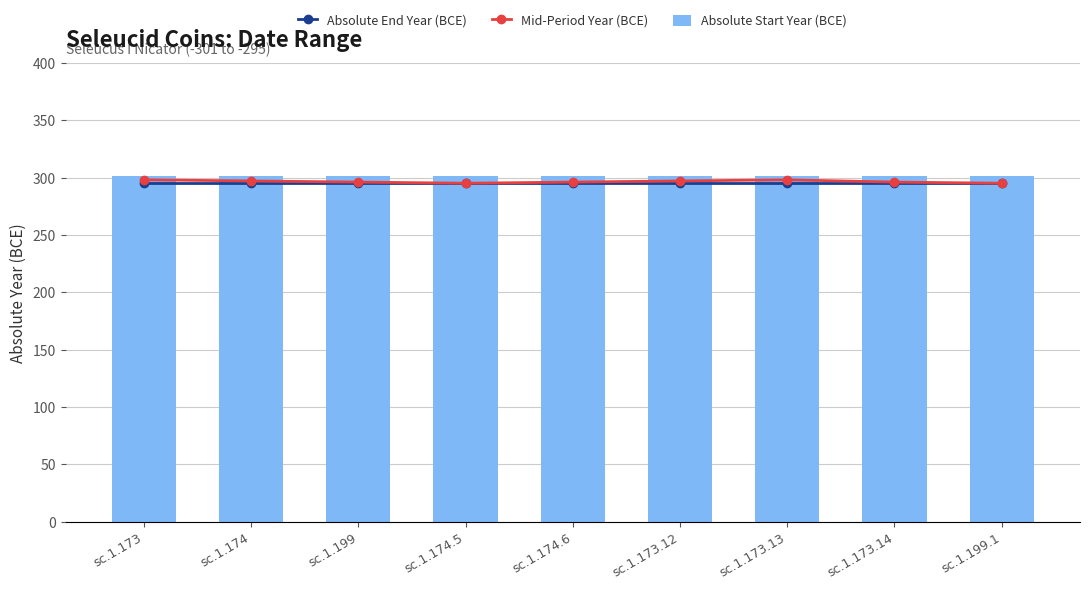

Which category has the lowest value across all series?

sc.1.173